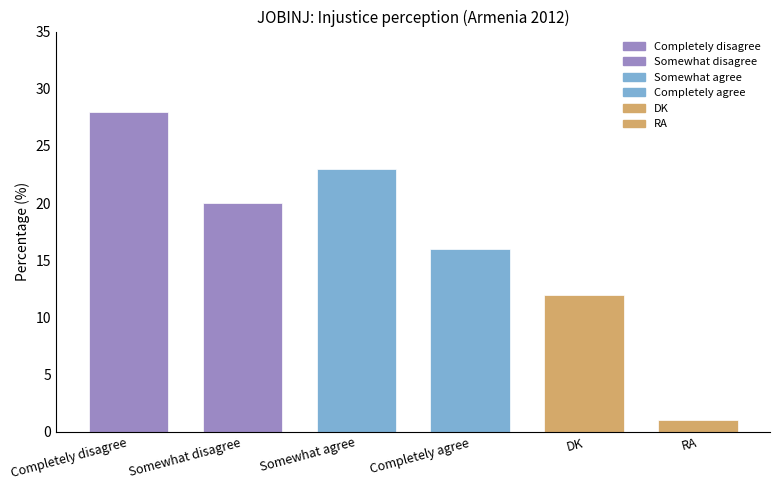

True or false: the data shows 28 at Completely disagree.

True